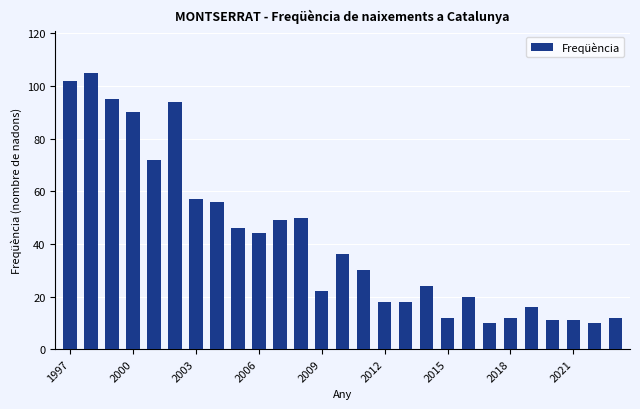

What is the smallest value displayed?

10